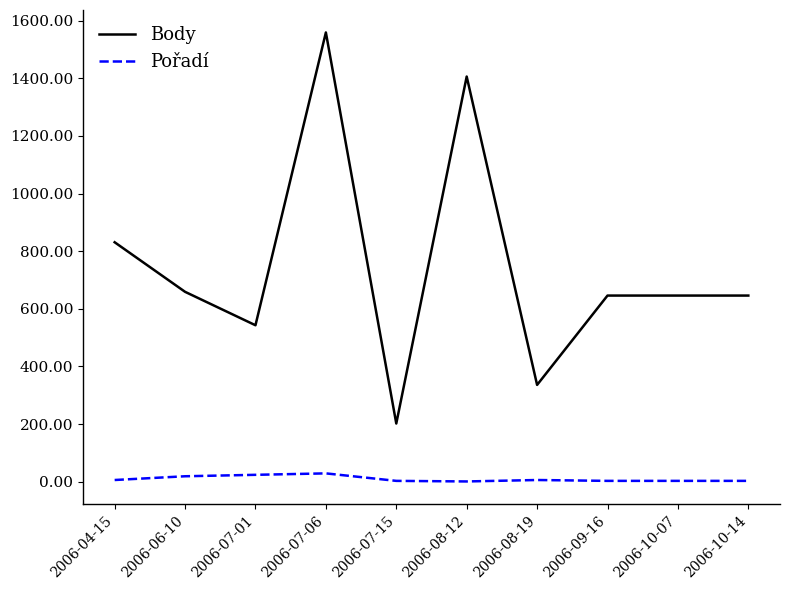

Which series has the largest range (max minus min)?

Body